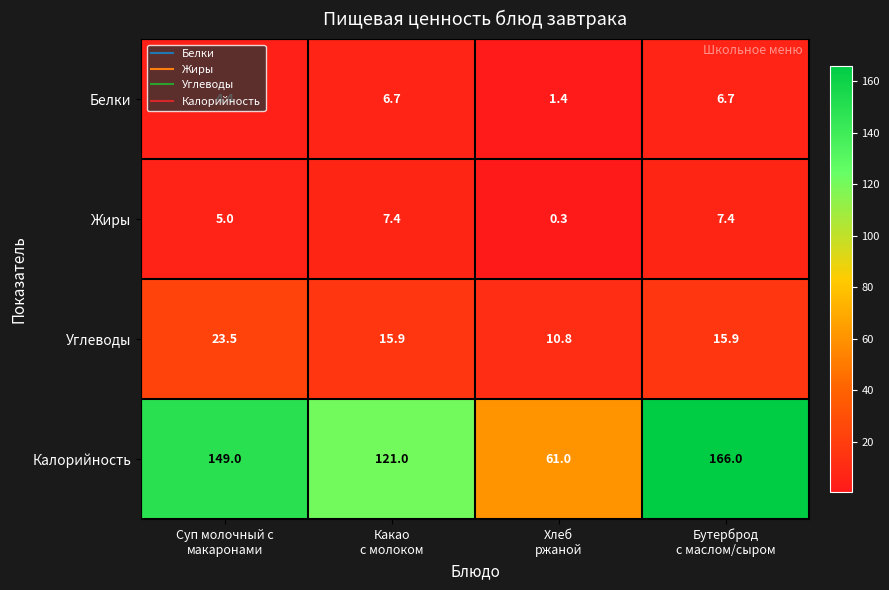

Which series has the largest total across all categories?

Калорийность